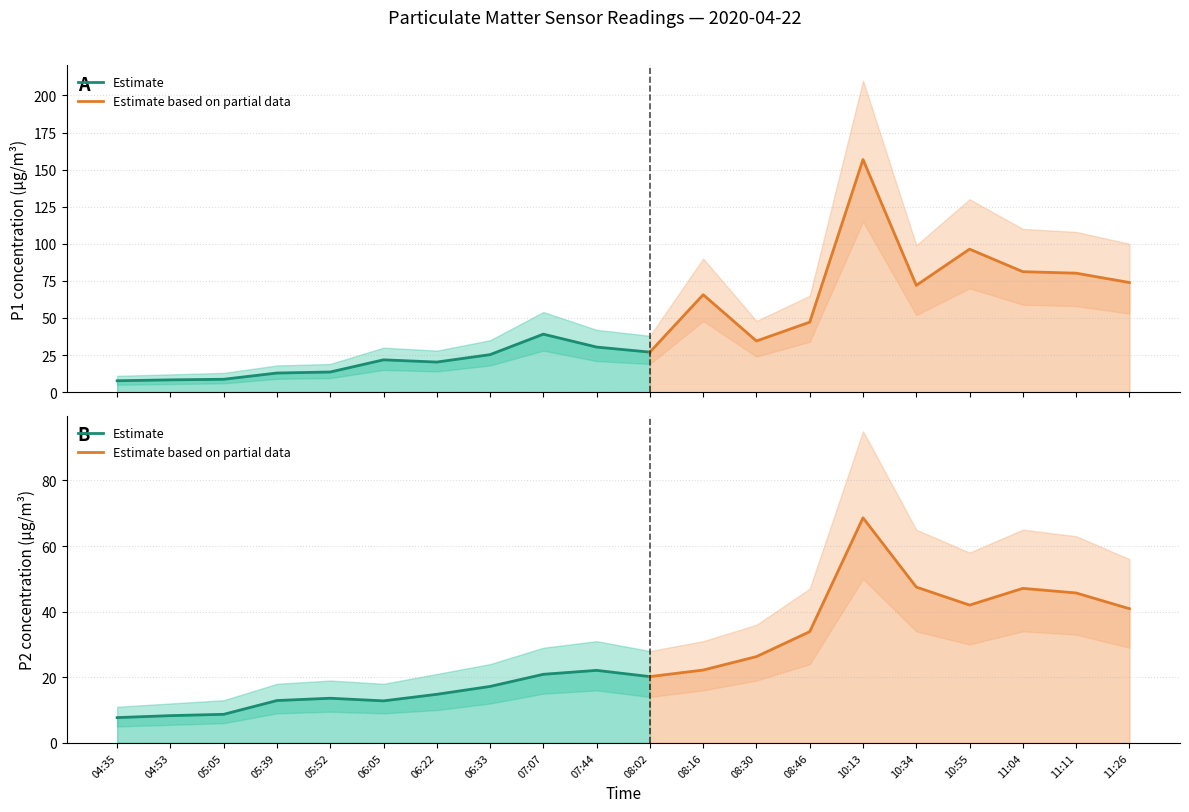

Reading left to right, transcribe all the data shown in this chart.

P1: 7.7	8.3	8.7	12.9	13.6	21.8	20.3	25.3	39.1	30.4	27.0	65.7	34.5	47.2	156.8	72.0	96.4	81.2	80.2	73.9
P2: 7.7	8.3	8.7	12.9	13.6	12.8	14.8	17.2	20.9	22.1	20.2	22.2	26.3	33.9	68.6	47.5	42.0	47.1	45.7	40.9